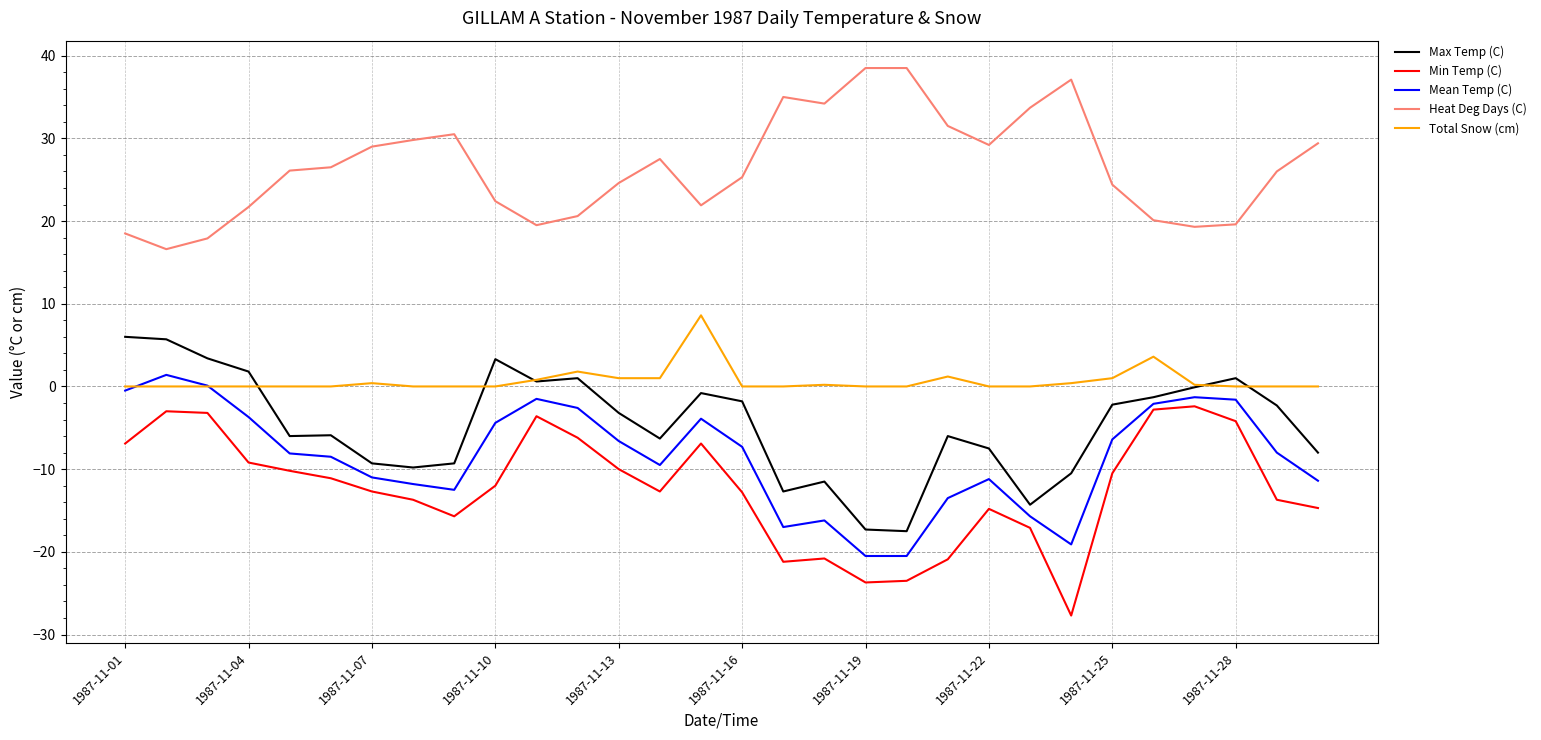

Which series has the largest total across all categories?

Heat Deg Days (C)